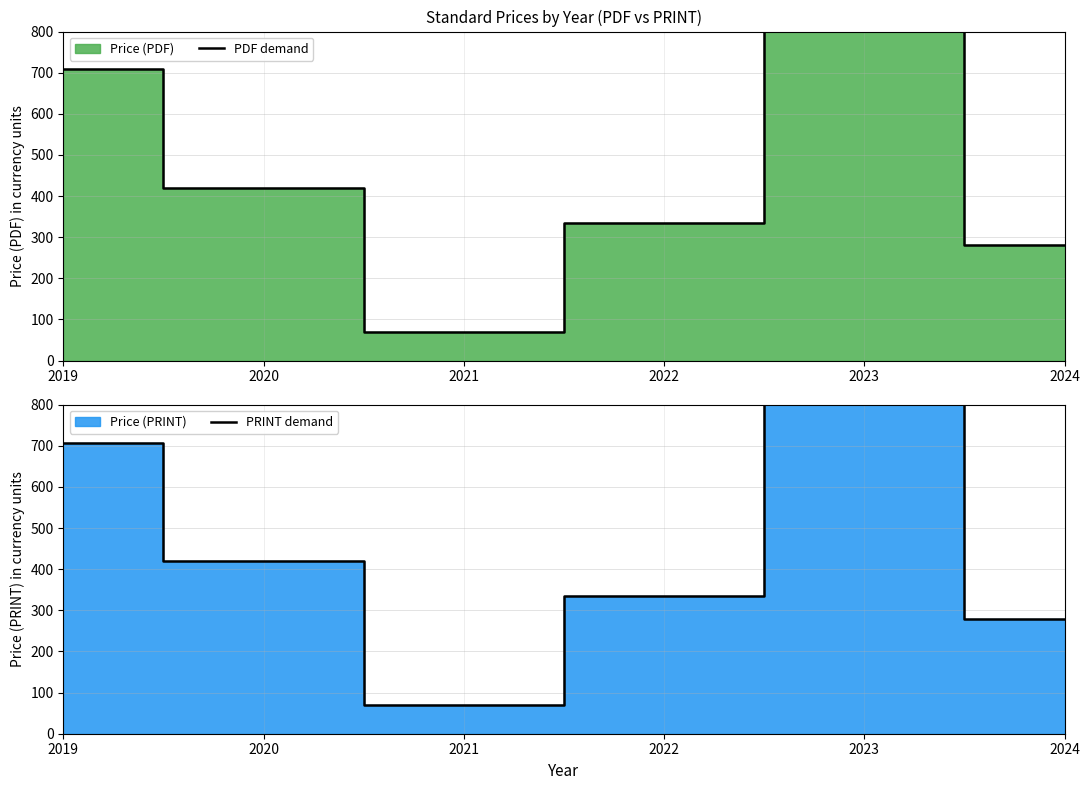

True or false: PDF demand and PRINT demand cross at least once.

False